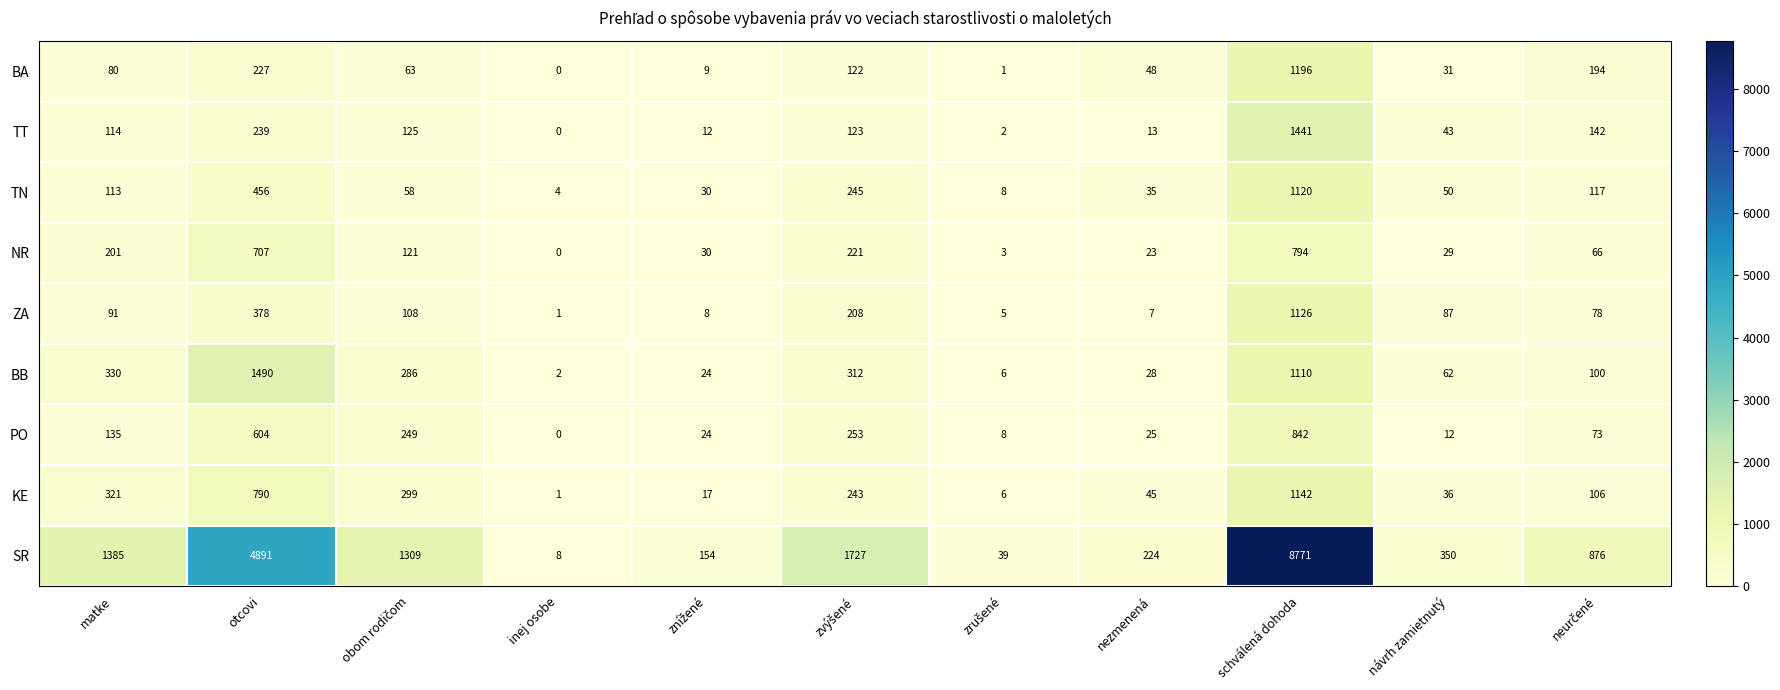

What is the difference between the maximum and minimum values in the NR series?

794